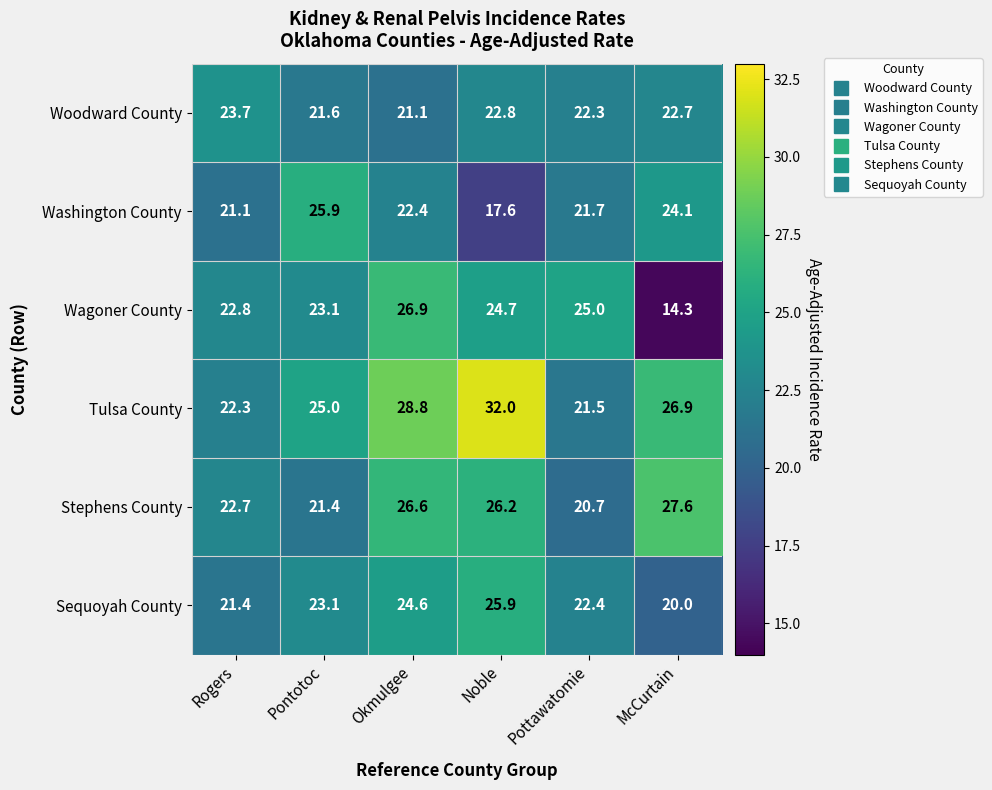

Is it true that Woodward County equals 13.7 at Noble?

False